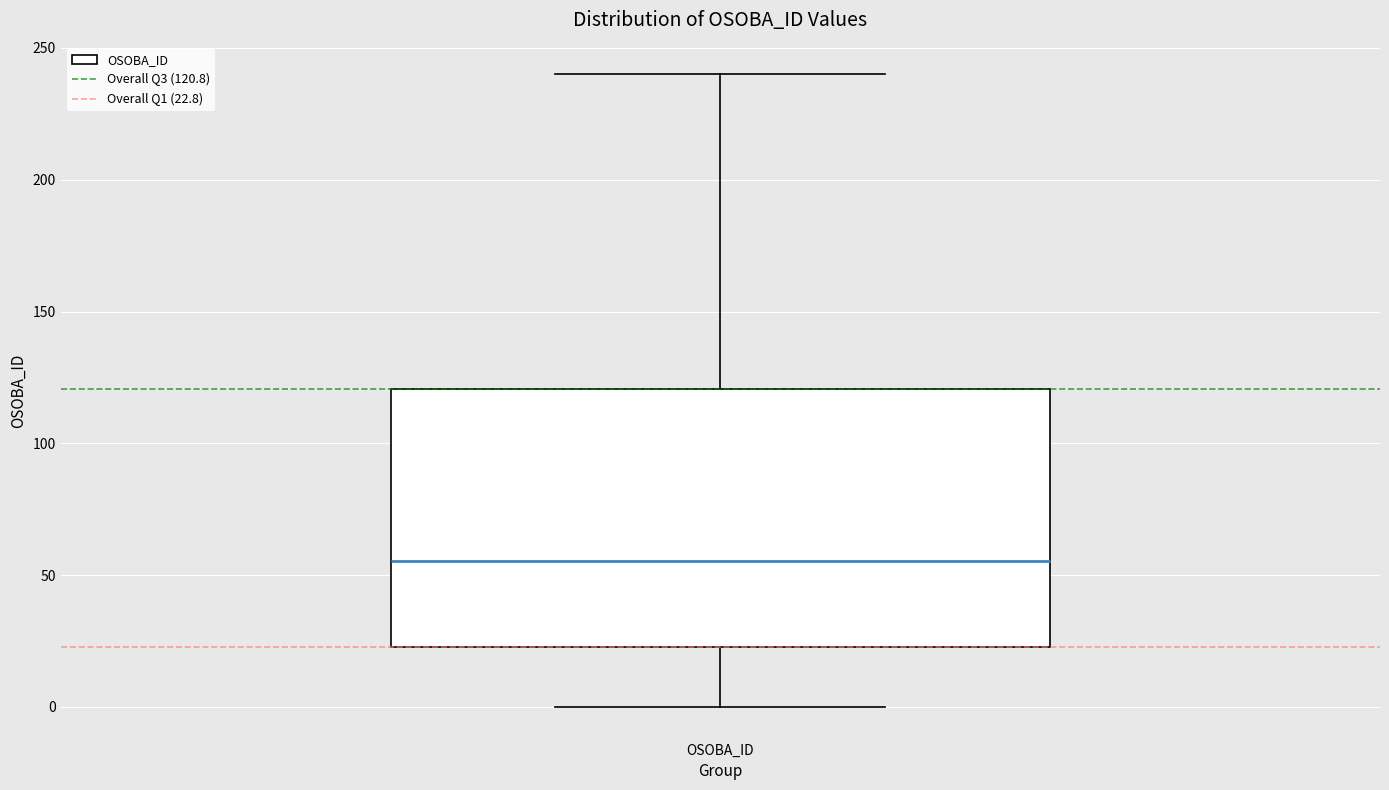

Read this box plot against the y-axis: the position of the median line, the range covered by the box, and the ends of both whiskers. The values are not printed on the chart, so give them approximately, as read against the axis.

median 55, box 25 to 120, whiskers 0 to 240